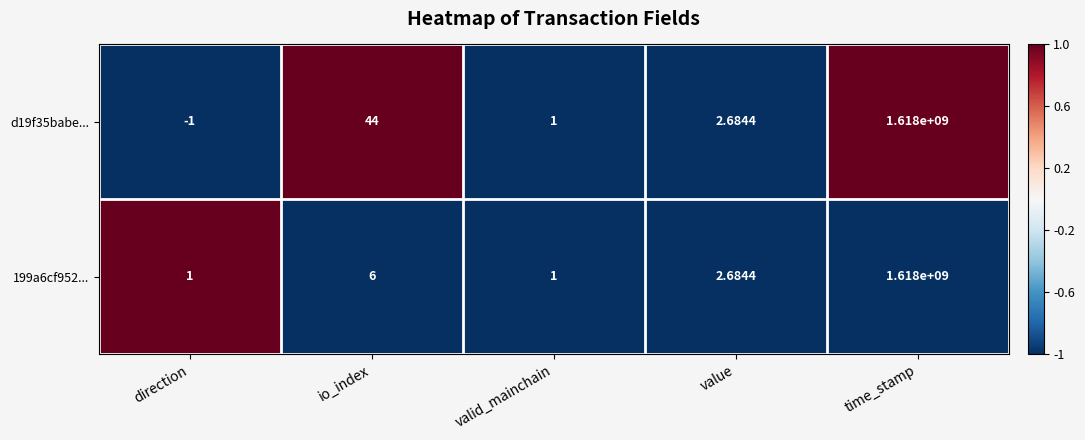

Rank the categories by d19f35babe... value from lowest to highest.

direction, valid_mainchain, value, io_index, time_stamp